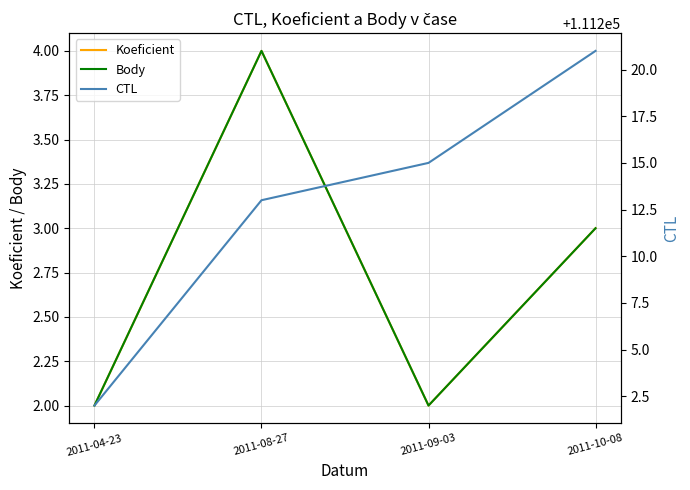

What is the label of the 1st point from the right?

2011-10-08